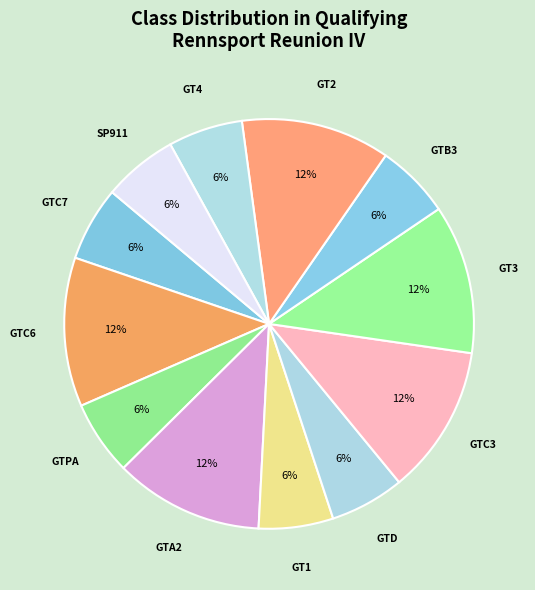

Approximately how many times larger is the value at GTD compared to GT3?

0.5